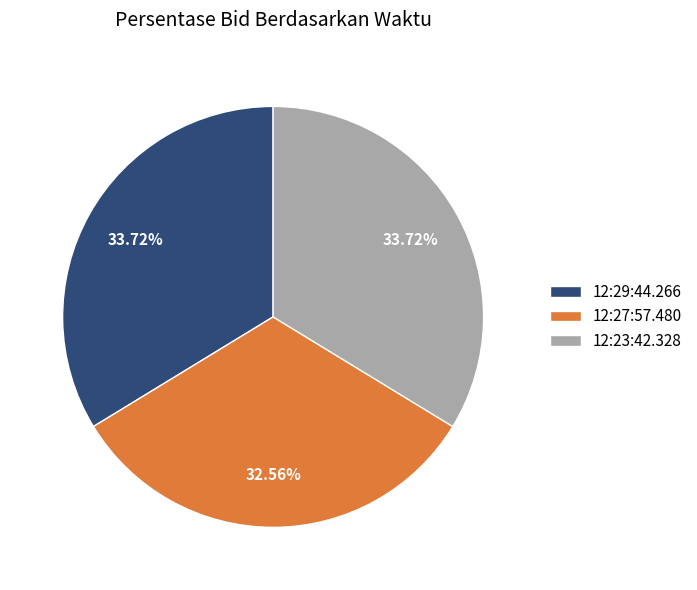

To the nearest percent, what is the difference between the largest and smallest slice percentages?

1%